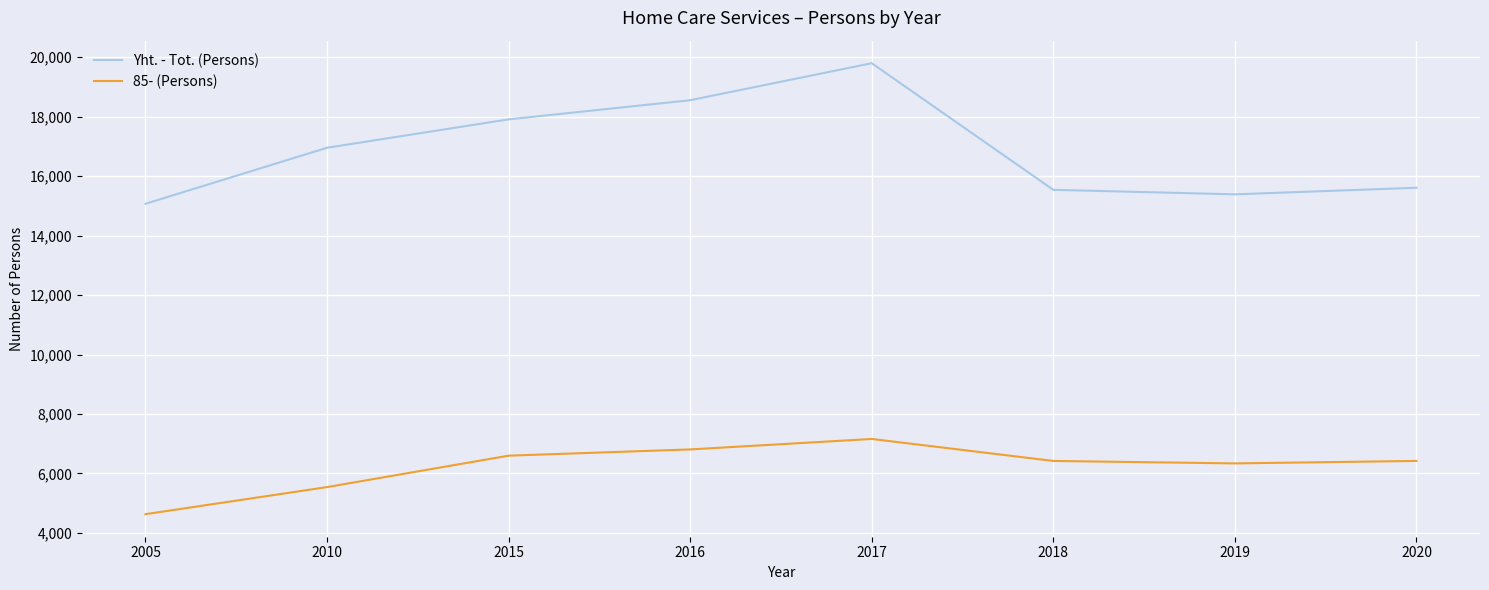

Which series has the widest spread of values?

Yht. - Tot. (Persons)